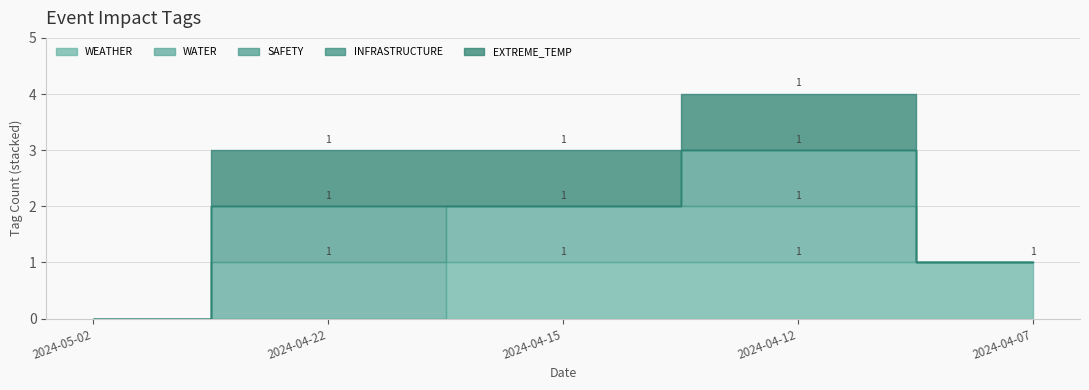

The value of WATER at 2024-04-22 is 2. True or false?

False